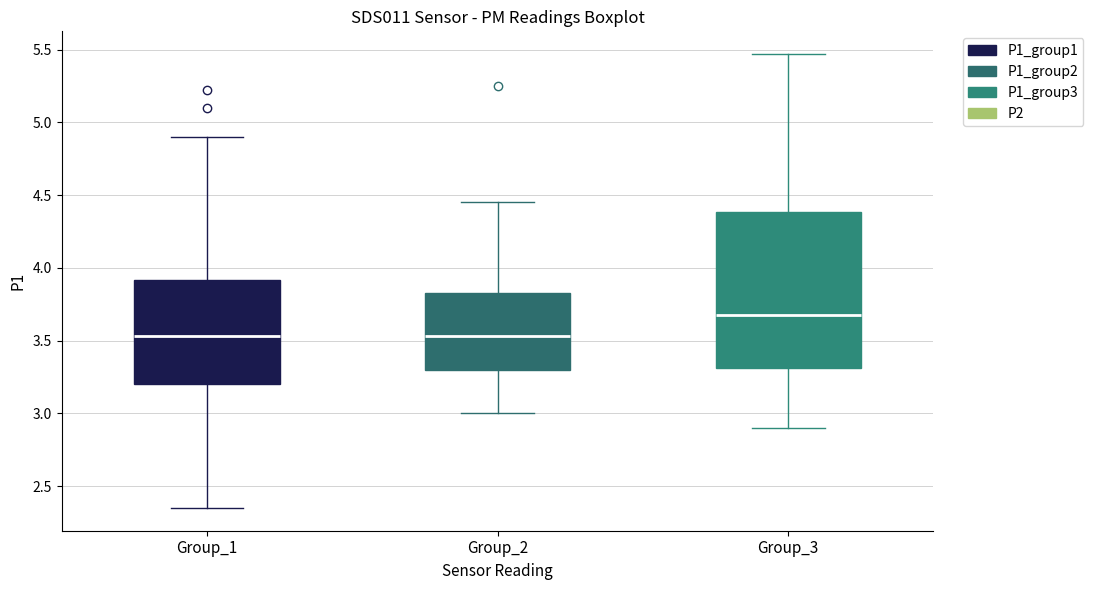

Reading left to right, read every box against the y-axis: the position of its median line, the range the box covers, and the ends of its whiskers. The values are not printed on the chart, so give them approximately, as read against the axis.

Group_1: median 3.55, box 3.20 to 3.90, whiskers 2.35 to 4.90
Group_2: median 3.55, box 3.30 to 3.85, whiskers 3.00 to 4.45
Group_3: median 3.70, box 3.30 to 4.40, whiskers 2.90 to 5.45